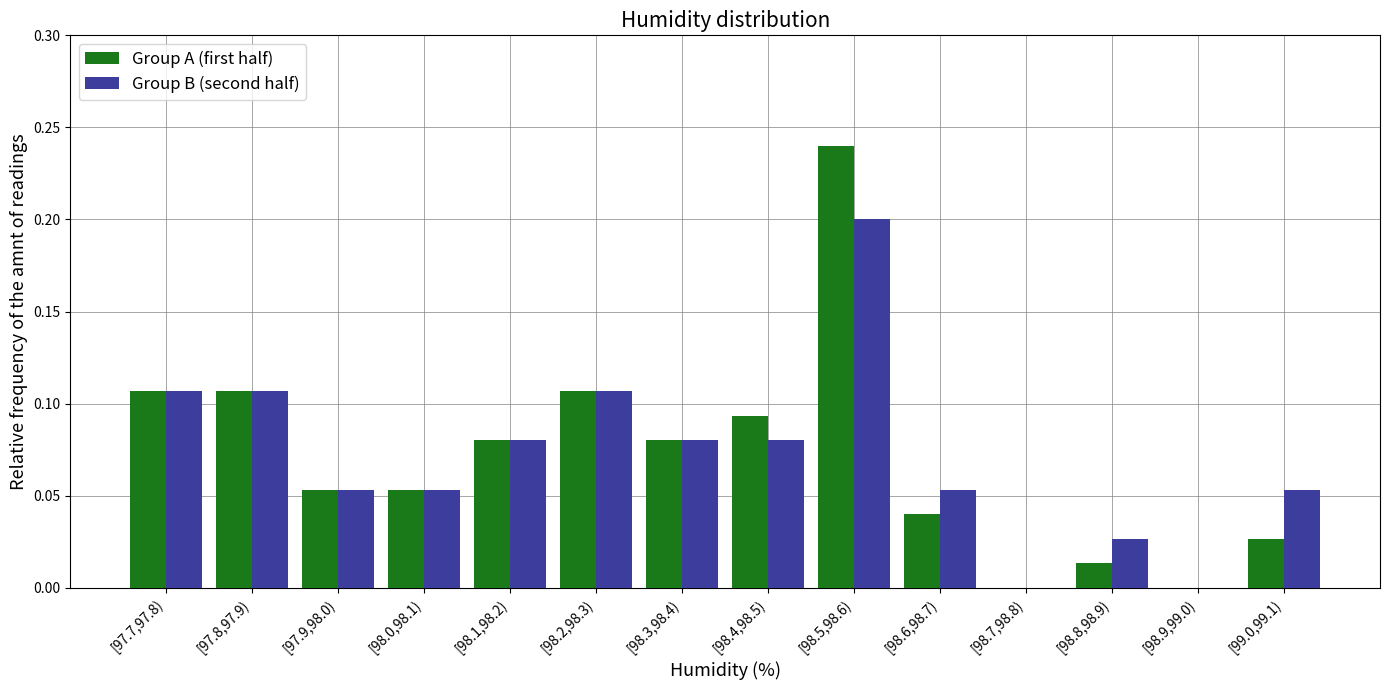

Between [98.5,98.6) and [99.0,99.1), which series saw the biggest shift?

Group A (first half)